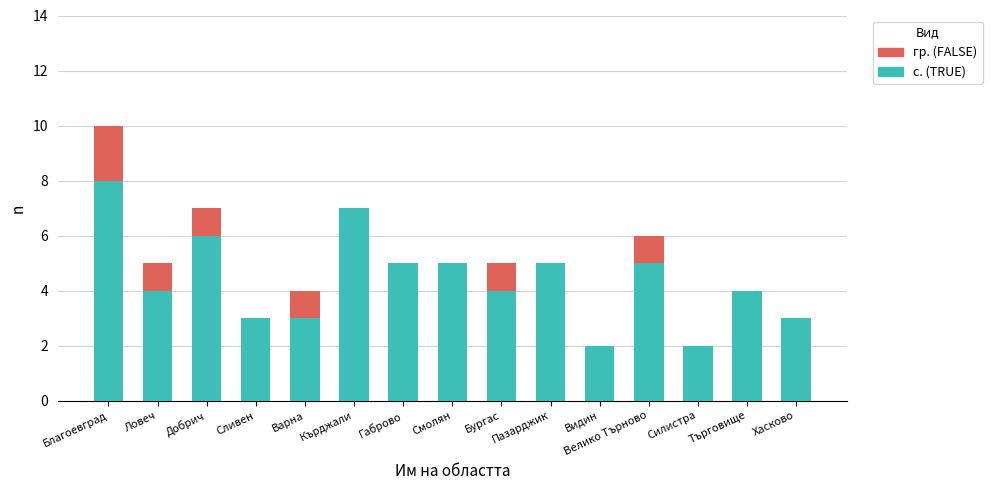

What is the total value across all series at Кърджали?

7